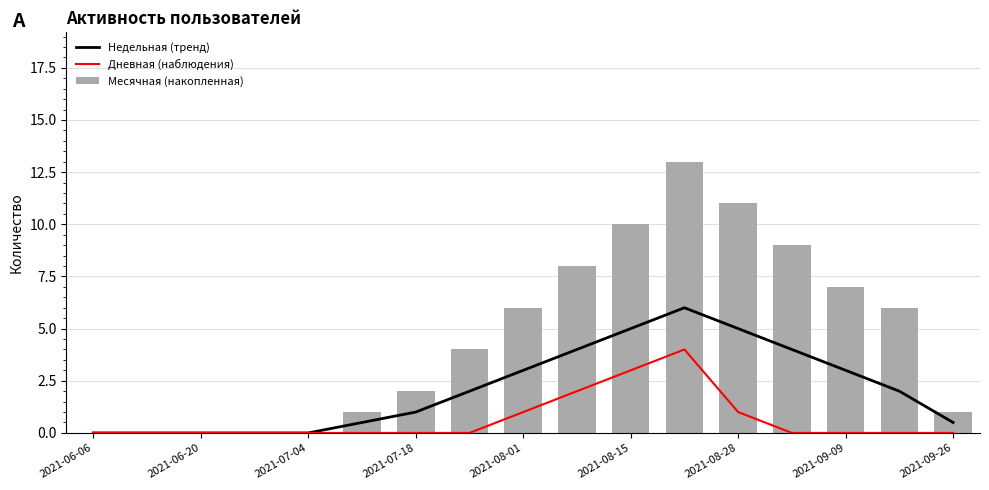

Reading right to left, transcribe all the data shown in this chart.

Недельная (тренд): 0.5	2.0	3.0	4.0	5.0	6.0	5.0	4.0	3.0	2.0	1.0	0.5	0.0	0.0	0.0	0.0	0.0
Дневная (наблюдения): 0.0	0.0	0.0	0.0	1.0	4.0	3.0	2.0	1.0	0.0	0.0	0.0	0.0	0.0	0.0	0.0	0.0
Месячная (накопленная): 1.0	6.0	7.0	9.0	11.0	13.0	10.0	8.0	6.0	4.0	2.0	1.0	0.0	0.0	0.0	0.0	0.0